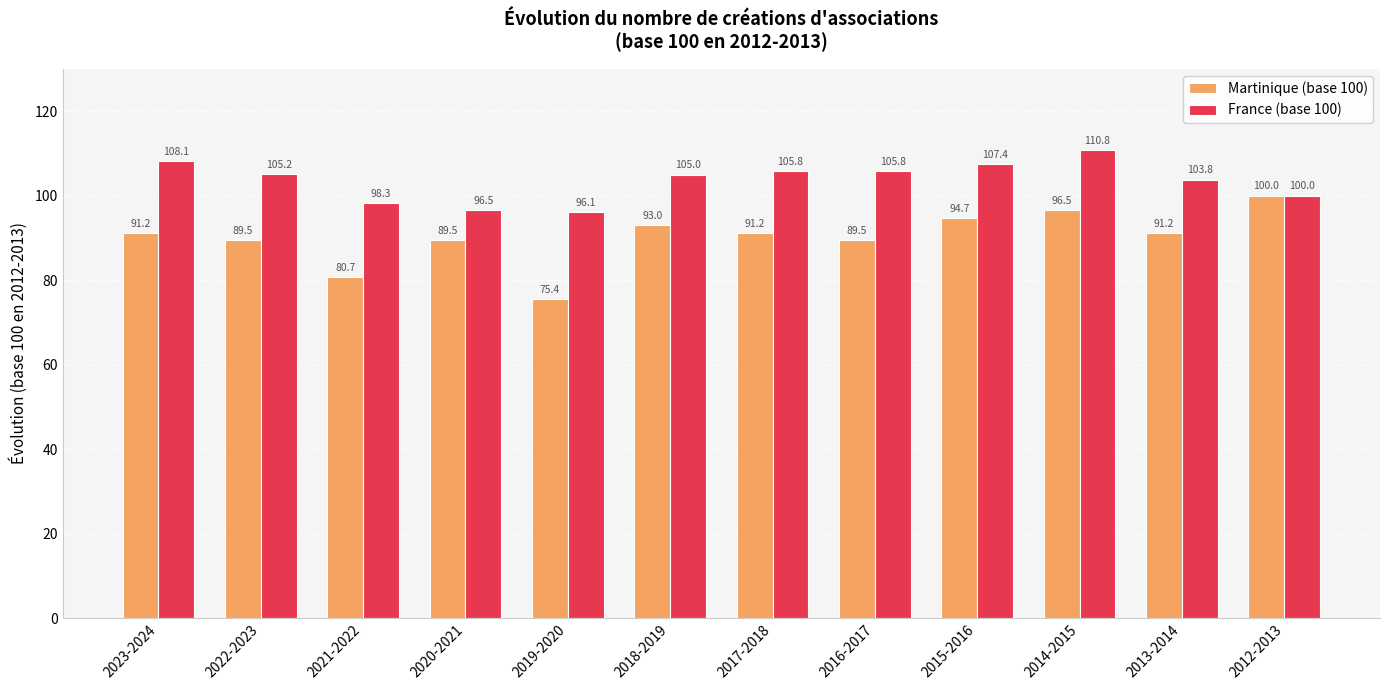

How many distinct data groups are displayed?

2